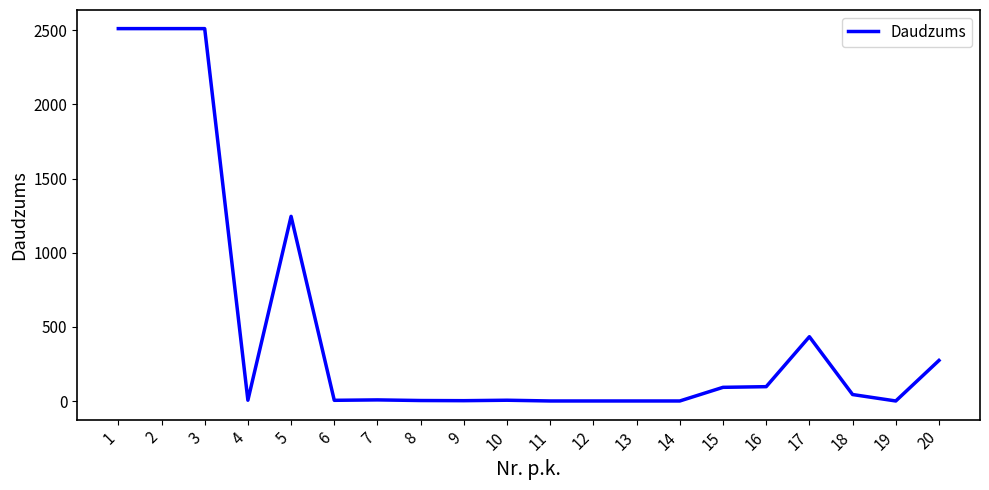

What is the sum of all values?

9755.4